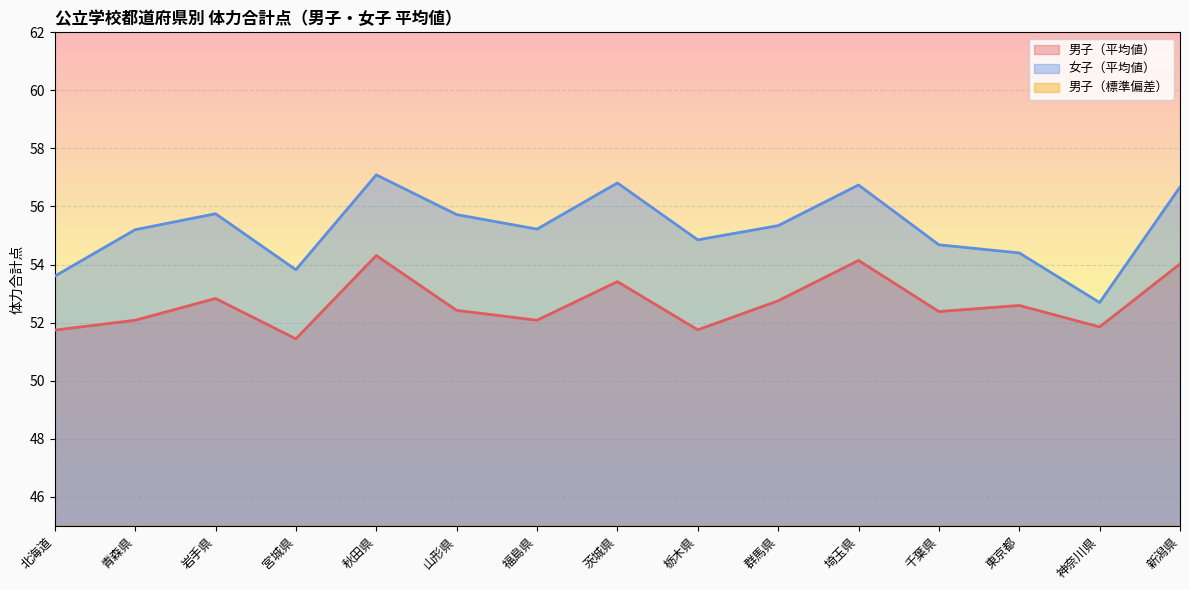

What is the label of the 6th point from the right?

群馬県